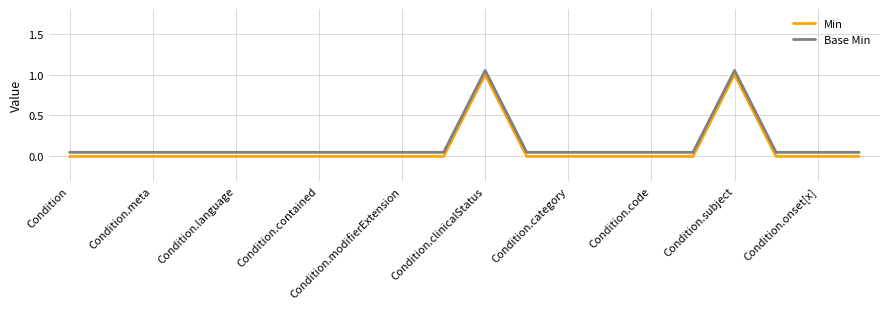

What is the highest value of the Min series?

1.0